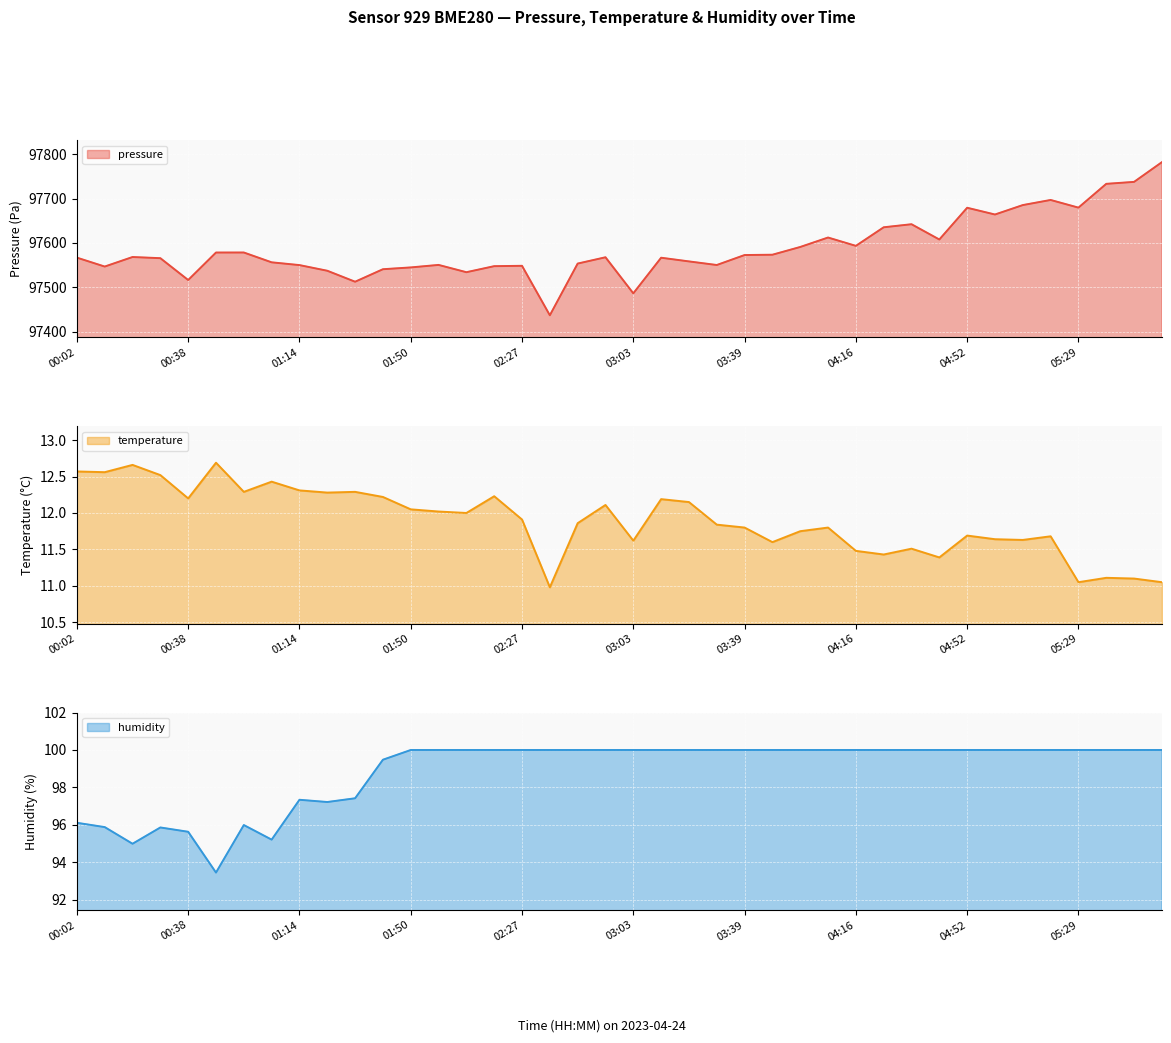

What is the sum of all humidity values?

3954.6